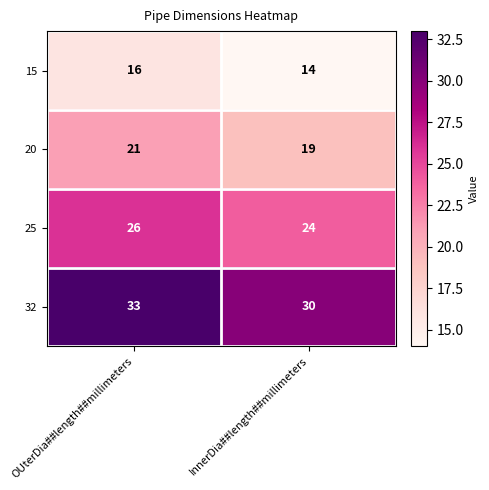

Reading right to left, list all the values displayed in this chart.

15: InnerDia##length##millimeters=14	OUterDia##length##millimeters=16
20: InnerDia##length##millimeters=19	OUterDia##length##millimeters=21
25: InnerDia##length##millimeters=24	OUterDia##length##millimeters=26
32: InnerDia##length##millimeters=30	OUterDia##length##millimeters=33